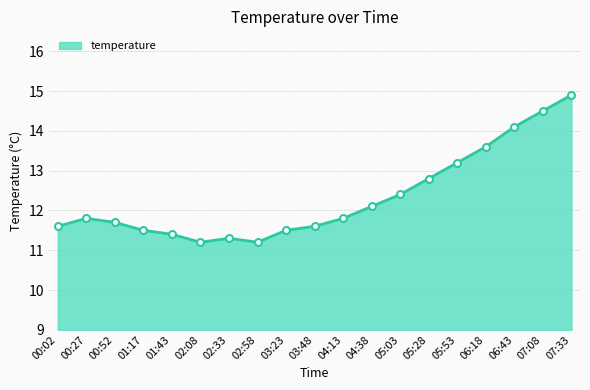

Reading right to left, list all the values displayed in this chart.

14.9	14.5	14.1	13.6	13.2	12.8	12.4	12.1	11.8	11.6	11.5	11.2	11.3	11.2	11.4	11.5	11.7	11.8	11.6